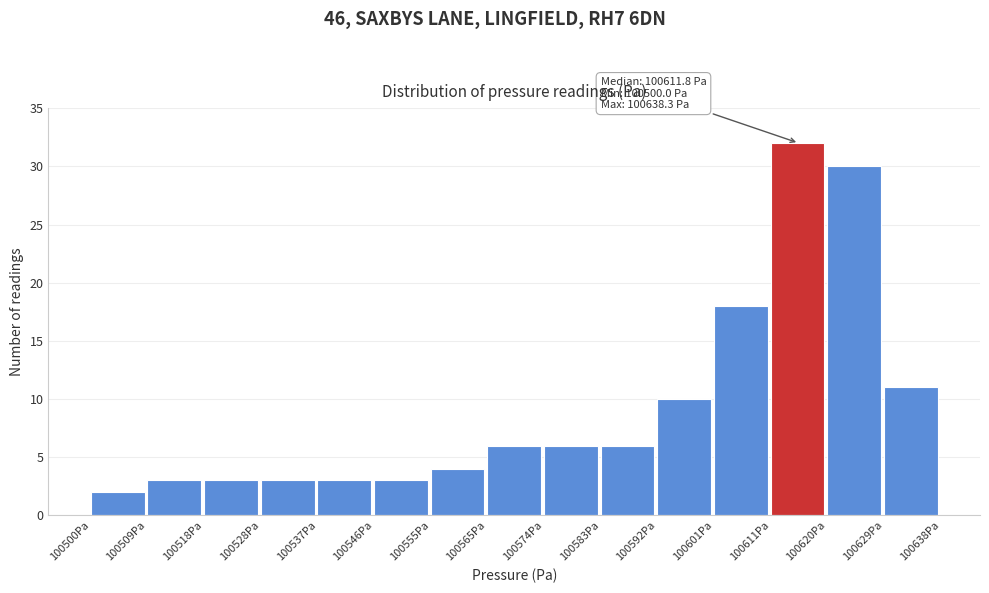

Over which range of the x-axis is the bar tallest?

100611 to 100620